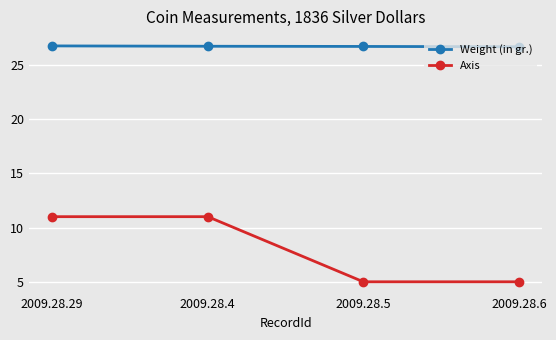

Between 2009.28.4 and 2009.28.5, which series saw the biggest shift?

Axis